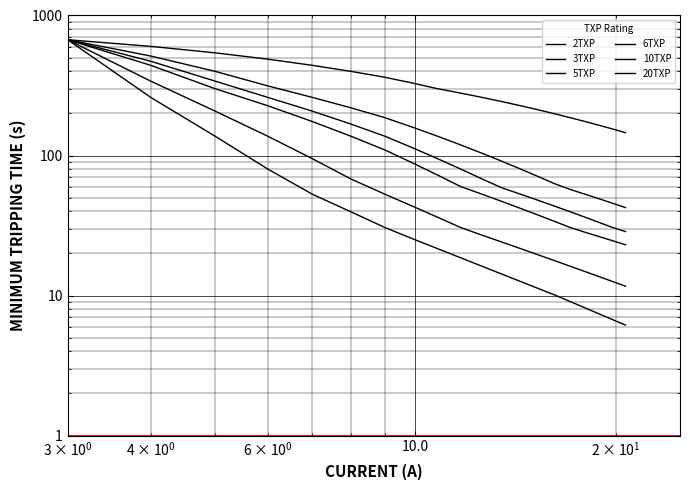

What is the value of the 5TXP point at the 19th from the left?

24.6